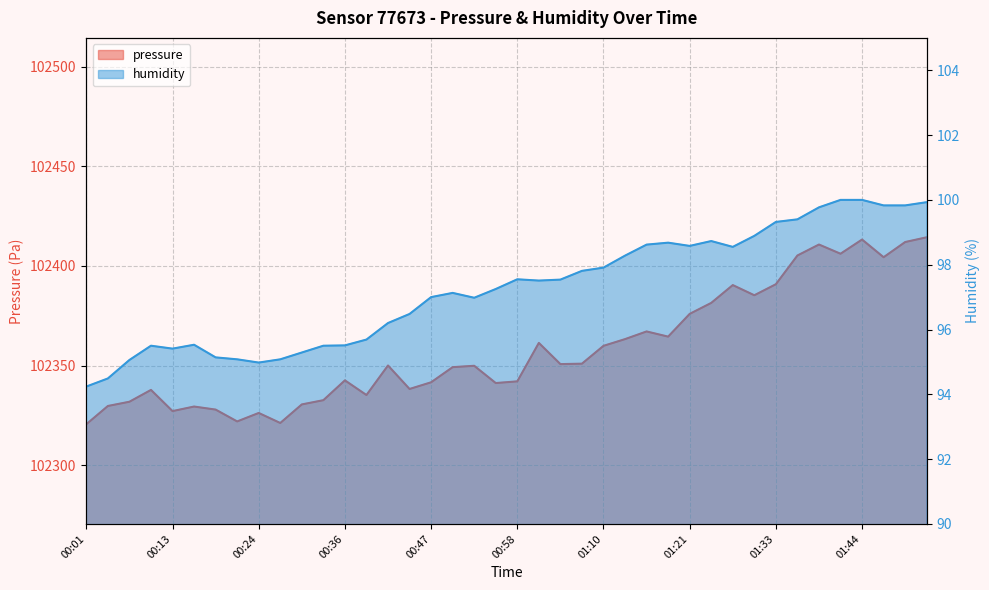

Rank the categories by humidity value from highest to lowest.

01:41, 01:44, 01:52, 01:47, 01:49, 01:38, 01:35, 01:33, 01:30, 01:24, 01:18, 01:16, 01:21, 01:27, 01:13, 01:10, 01:07, 00:58, 01:04, 01:01, 00:56, 00:50, 00:47, 00:53, 00:44, 00:41, 00:38, 00:16, 00:36, 00:10, 00:33, 00:13, 00:30, 00:18, 00:21, 00:27, 00:07, 00:24, 00:04, 00:01